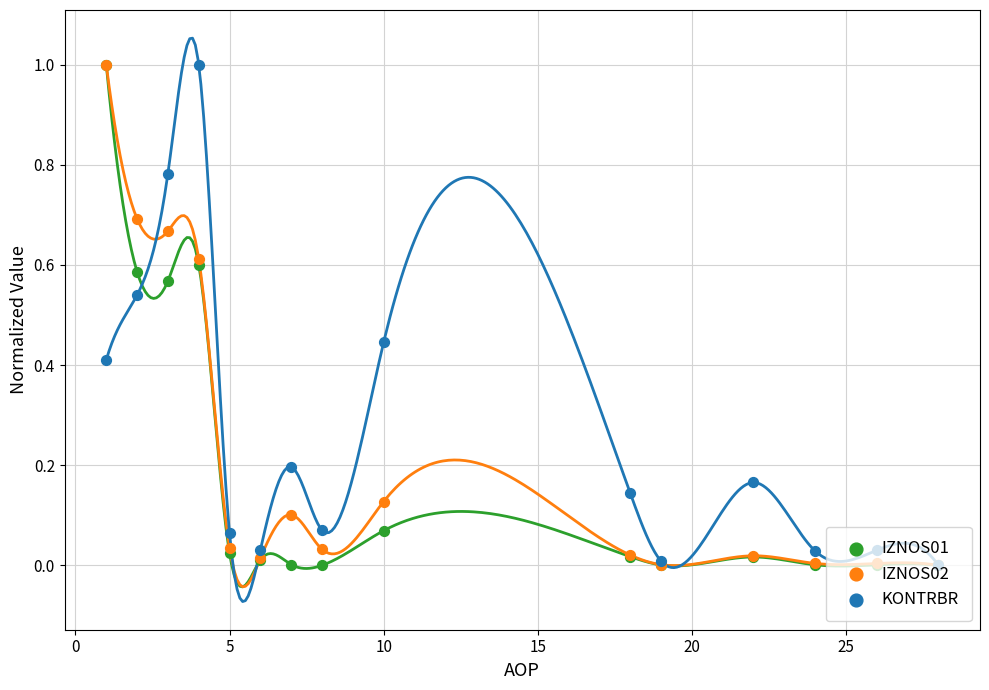

Which series has the largest total across all categories?

KONTRBR